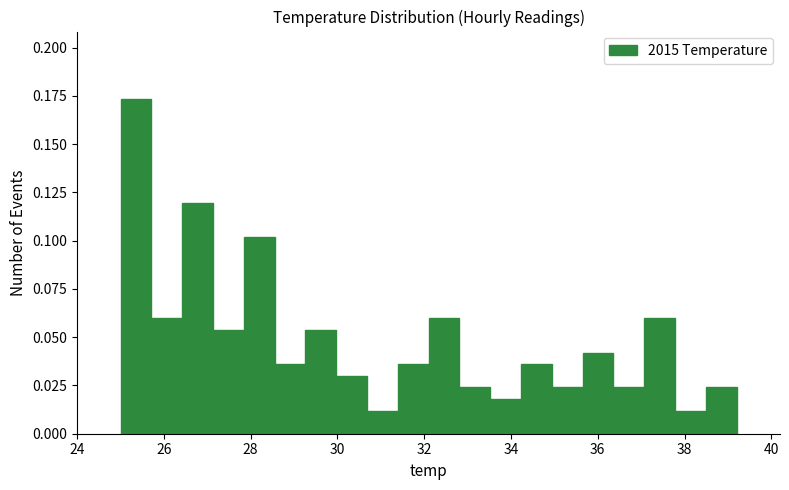

Read against the x-axis, roughly where is the centre of the tallest bar?

25.4